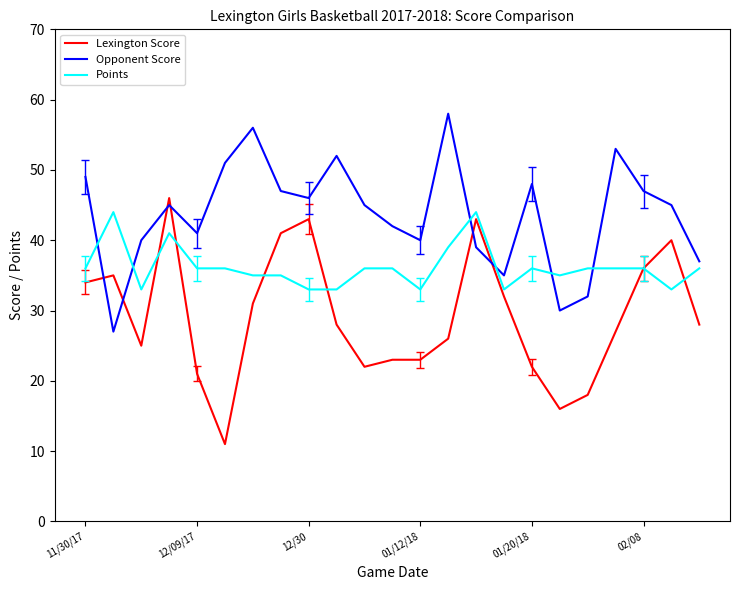

What is the maximum value shown in the chart?

58